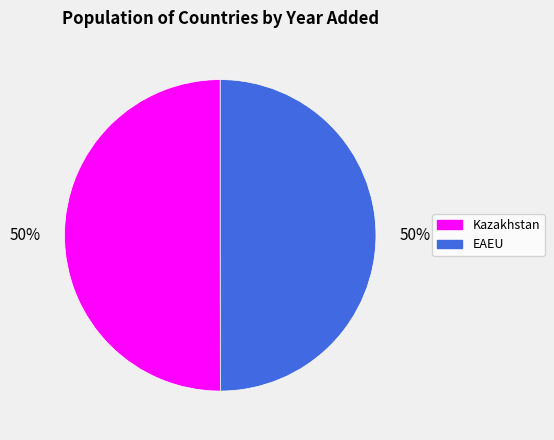

Is the sum of EAEU and Kazakhstan greater than half?

Yes